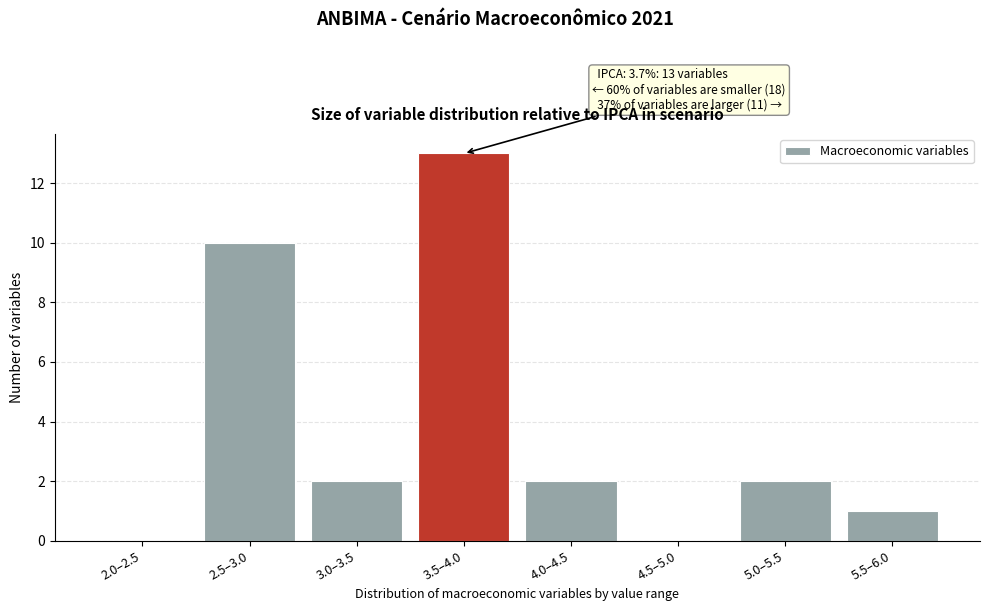

Reading right to left, what are all the values shown in this chart?

5.5–6.0=1	5.0–5.5=2	4.5–5.0=0	4.0–4.5=2	3.5–4.0=13	3.0–3.5=2	2.5–3.0=10	2.0–2.5=0